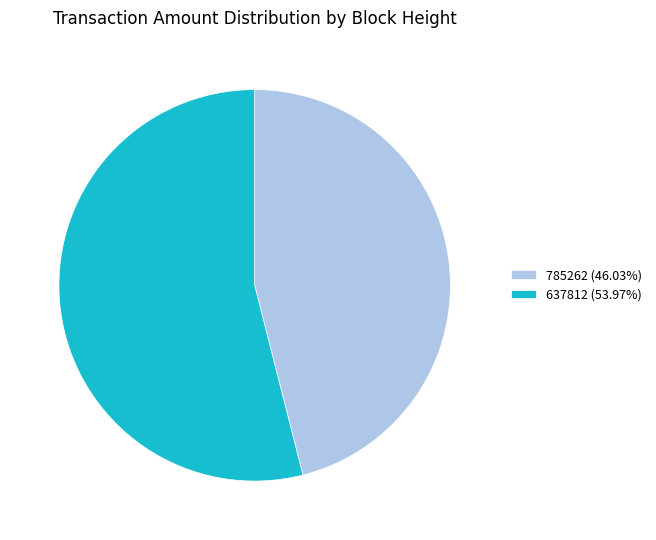

Is the sum of 785262 (46.03%) and 637812 (53.97%) greater than half?

Yes